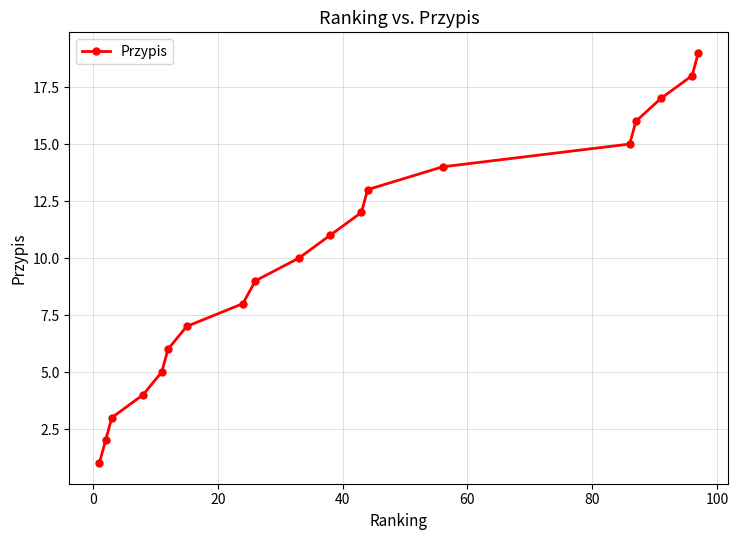

True or false: there are more than 2 points higher than both neighbors.

False